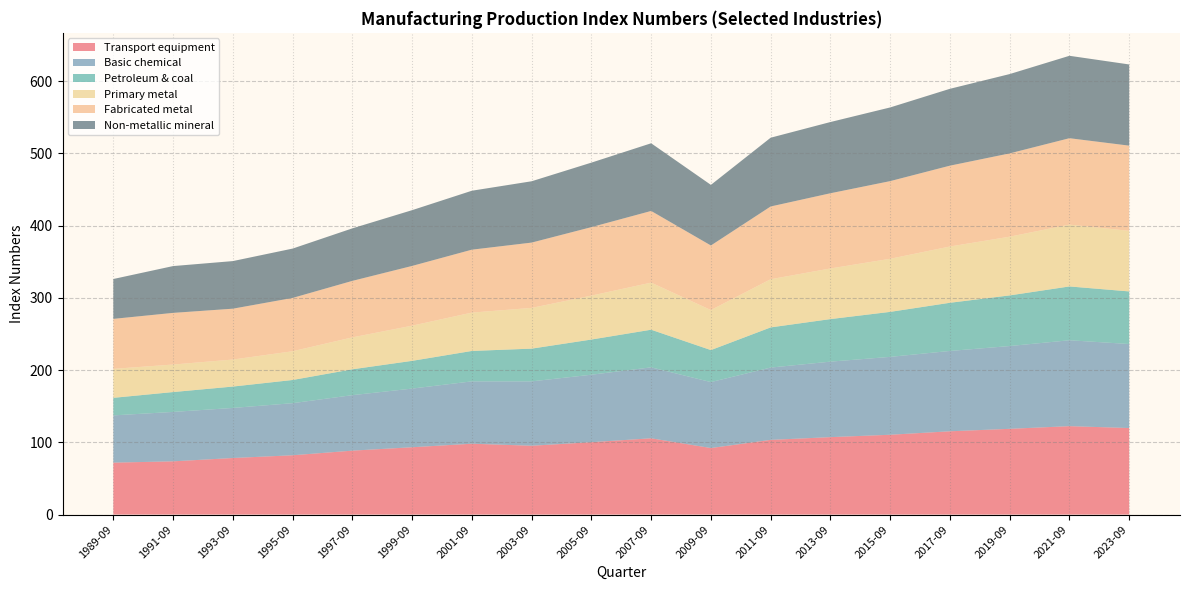

Reading right to left, transcribe all the data shown in this chart.

Transport equipment: 119.8	122.4	118.7	115.3	110.5	107.2	103.4	92.1	105.6	100.2	95.3	98.1	93.2	88.5	82.1	78.3	73.7	71.9
Basic chemical: 116.3	118.9	114.6	111.2	107.8	104.5	100.1	91.3	98.2	93.4	89.1	86.3	81.2	76.8	72.1	69.3	68.4	65.4
Petroleum & coal: 72.8	74.5	70.1	66.7	62.3	58.9	55.6	44.3	52.1	48.7	45.3	42.1	38.4	35.8	32.1	29.6	27.5	24.3
Primary metal: 83.9	85.6	81.3	77.9	73.5	70.1	66.7	55.4	65.2	60.8	56.4	53.1	48.7	44.2	39.8	37.4	38.1	40.1
Fabricated metal: 117.9	119.6	115.3	111.9	107.5	104.1	100.7	89.4	99.2	94.8	90.4	87.1	82.7	78.2	73.8	70.4	71.5	69.2
Non-metallic mineral: 112.4	114.1	109.8	106.4	102.0	98.6	95.2	83.9	93.7	89.3	84.9	81.6	77.2	72.7	68.3	65.9	64.8	55.2